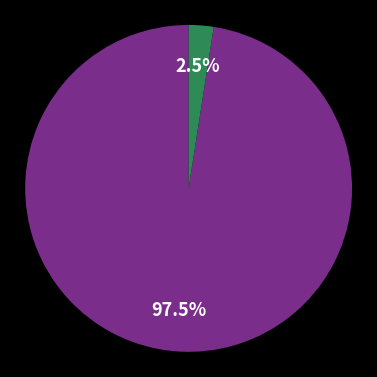

Is there any slice that represents more than half of the pie?

Yes